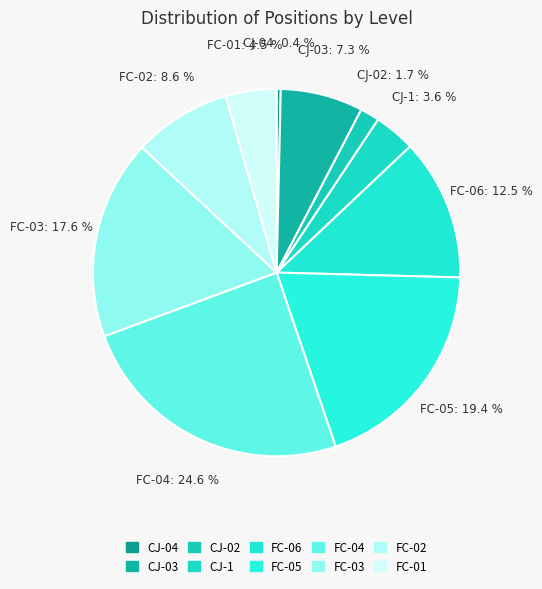

How many slices are in this pie chart?

10